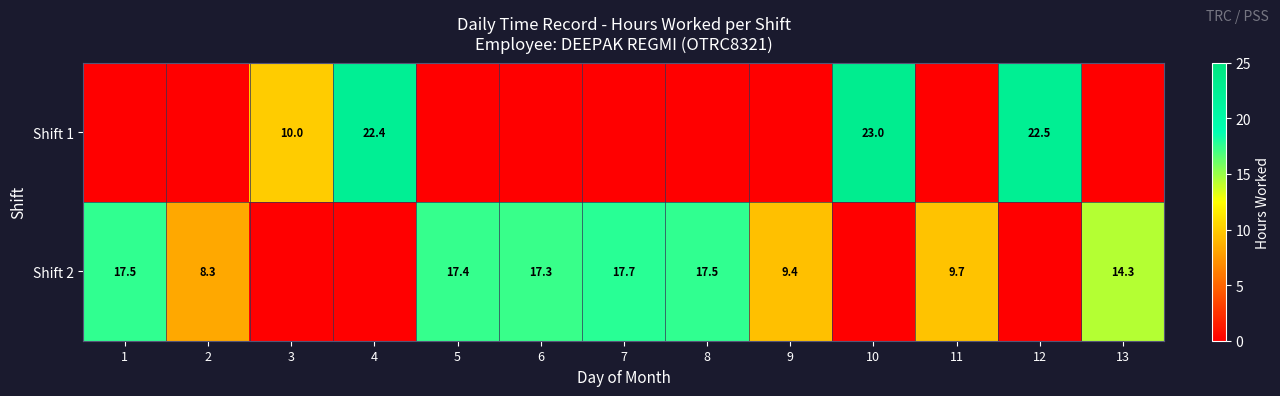

Is it true that Shift 2 equals 9.7 at 11?

True